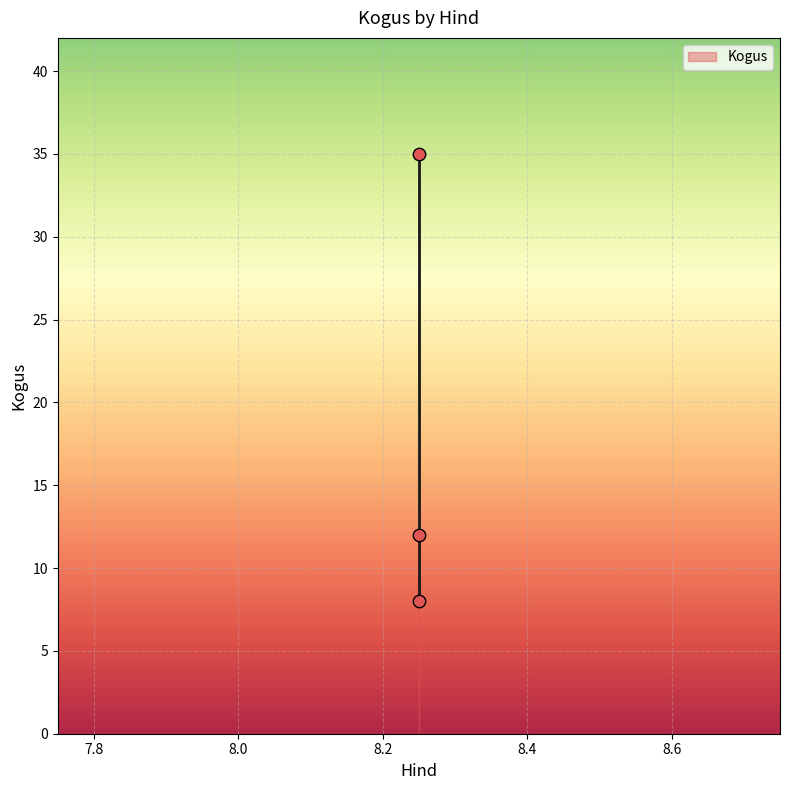

What Y value in the scatter plot is closest to 21?

12